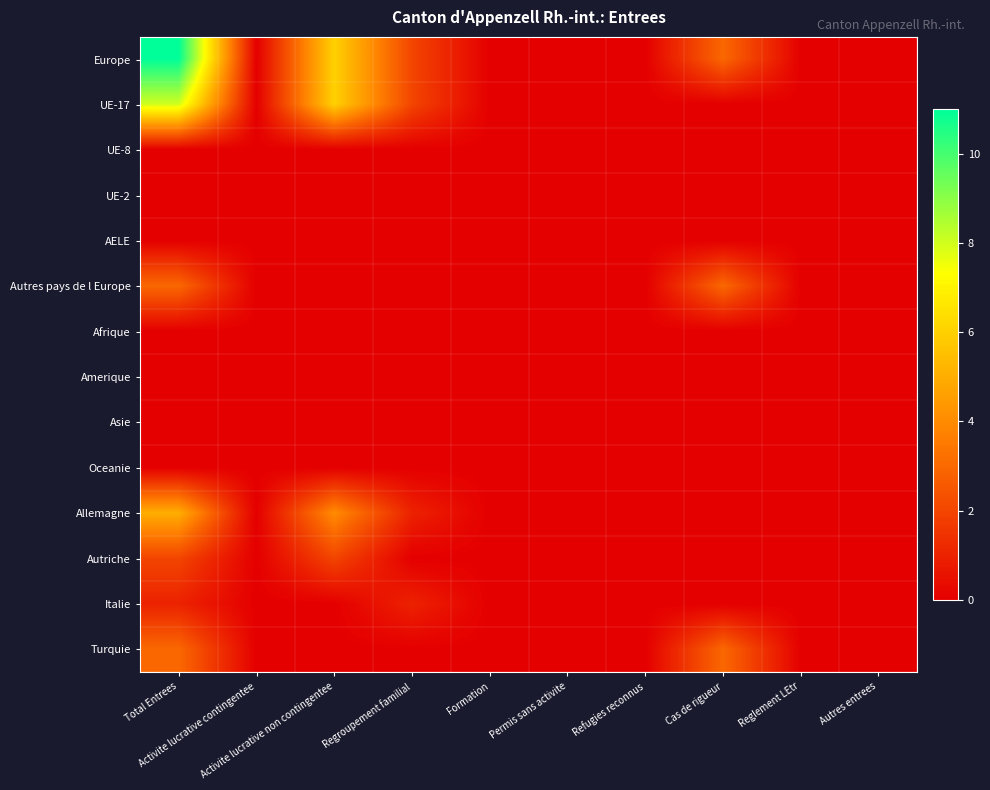

Reading right to left, transcribe all the data shown in this chart.

Europe: Autres entrees=0	Reglement LEtr=0	Cas de rigueur=3	Refugies reconnus=0	Permis sans activite=0	Formation=0	Regroupement familial=2	Activite lucrative non contingentee=6	Activite lucrative contingentee=0	Total Entrees=11
UE-17: Autres entrees=0	Reglement LEtr=0	Cas de rigueur=0	Refugies reconnus=0	Permis sans activite=0	Formation=0	Regroupement familial=2	Activite lucrative non contingentee=6	Activite lucrative contingentee=0	Total Entrees=8
UE-8: Autres entrees=0	Reglement LEtr=0	Cas de rigueur=0	Refugies reconnus=0	Permis sans activite=0	Formation=0	Regroupement familial=0	Activite lucrative non contingentee=0	Activite lucrative contingentee=0	Total Entrees=0
UE-2: Autres entrees=0	Reglement LEtr=0	Cas de rigueur=0	Refugies reconnus=0	Permis sans activite=0	Formation=0	Regroupement familial=0	Activite lucrative non contingentee=0	Activite lucrative contingentee=0	Total Entrees=0
AELE: Autres entrees=0	Reglement LEtr=0	Cas de rigueur=0	Refugies reconnus=0	Permis sans activite=0	Formation=0	Regroupement familial=0	Activite lucrative non contingentee=0	Activite lucrative contingentee=0	Total Entrees=0
Autres pays de l Europe: Autres entrees=0	Reglement LEtr=0	Cas de rigueur=3	Refugies reconnus=0	Permis sans activite=0	Formation=0	Regroupement familial=0	Activite lucrative non contingentee=0	Activite lucrative contingentee=0	Total Entrees=3
Afrique: Autres entrees=0	Reglement LEtr=0	Cas de rigueur=0	Refugies reconnus=0	Permis sans activite=0	Formation=0	Regroupement familial=0	Activite lucrative non contingentee=0	Activite lucrative contingentee=0	Total Entrees=0
Amerique: Autres entrees=0	Reglement LEtr=0	Cas de rigueur=0	Refugies reconnus=0	Permis sans activite=0	Formation=0	Regroupement familial=0	Activite lucrative non contingentee=0	Activite lucrative contingentee=0	Total Entrees=0
Asie: Autres entrees=0	Reglement LEtr=0	Cas de rigueur=0	Refugies reconnus=0	Permis sans activite=0	Formation=0	Regroupement familial=0	Activite lucrative non contingentee=0	Activite lucrative contingentee=0	Total Entrees=0
Oceanie: Autres entrees=0	Reglement LEtr=0	Cas de rigueur=0	Refugies reconnus=0	Permis sans activite=0	Formation=0	Regroupement familial=0	Activite lucrative non contingentee=0	Activite lucrative contingentee=0	Total Entrees=0
Allemagne: Autres entrees=0	Reglement LEtr=0	Cas de rigueur=0	Refugies reconnus=0	Permis sans activite=0	Formation=0	Regroupement familial=1	Activite lucrative non contingentee=4	Activite lucrative contingentee=0	Total Entrees=5
Autriche: Autres entrees=0	Reglement LEtr=0	Cas de rigueur=0	Refugies reconnus=0	Permis sans activite=0	Formation=0	Regroupement familial=0	Activite lucrative non contingentee=2	Activite lucrative contingentee=0	Total Entrees=2
Italie: Autres entrees=0	Reglement LEtr=0	Cas de rigueur=0	Refugies reconnus=0	Permis sans activite=0	Formation=0	Regroupement familial=1	Activite lucrative non contingentee=0	Activite lucrative contingentee=0	Total Entrees=1
Turquie: Autres entrees=0	Reglement LEtr=0	Cas de rigueur=3	Refugies reconnus=0	Permis sans activite=0	Formation=0	Regroupement familial=0	Activite lucrative non contingentee=0	Activite lucrative contingentee=0	Total Entrees=3